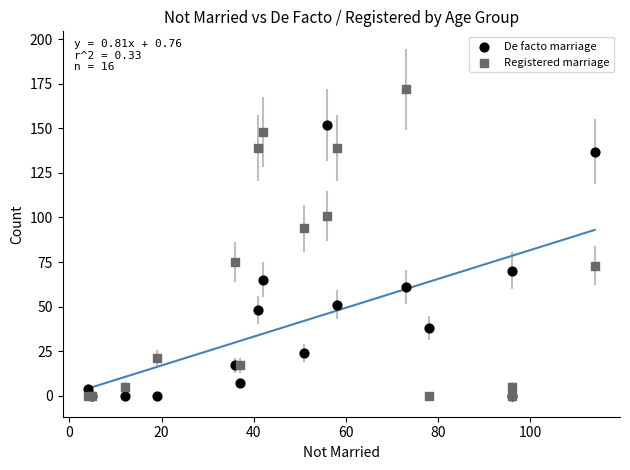

In the Registered marriage series, what Y value is closest to 86?

94